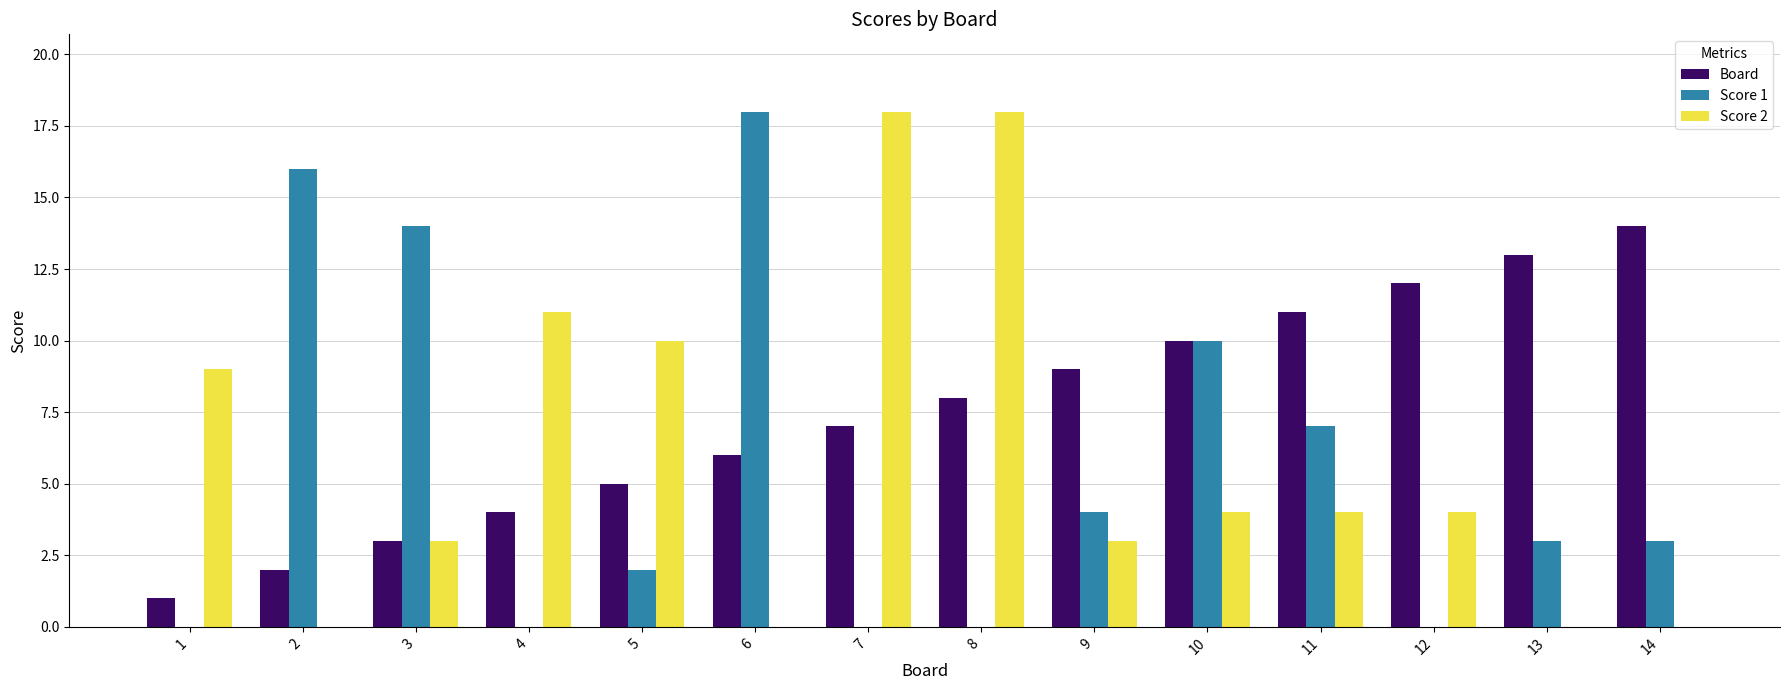

What is the difference between the Score 2 values at 6 and 8?

18